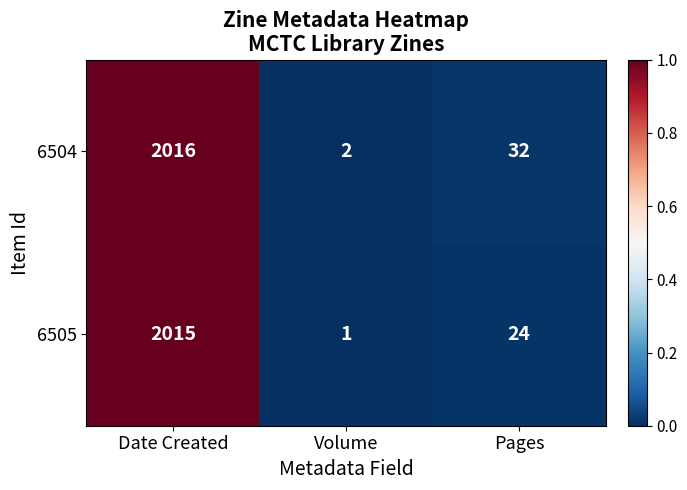

Which series has the largest total across all categories?

6504